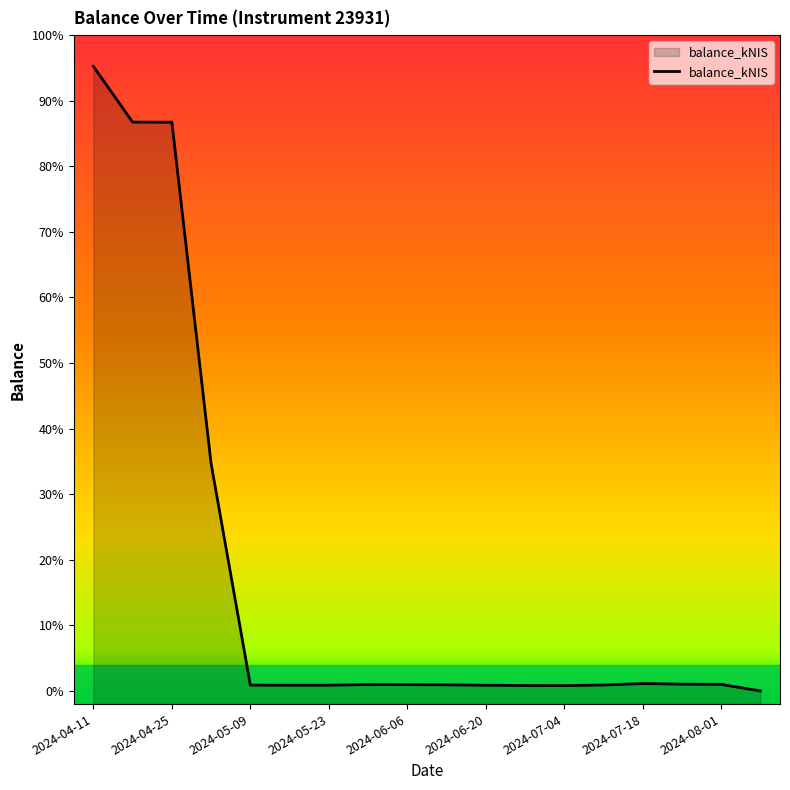

Rank the categories by value from lowest to highest.

17, 12, 11, 10, 2024-06-20, 2024-07-04, 2024-06-06, 13, 9, 2024-08-01, 2024-07-18, 16, 15, 14, 2024-05-23, 2024-05-09, 2024-04-25, 2024-04-11